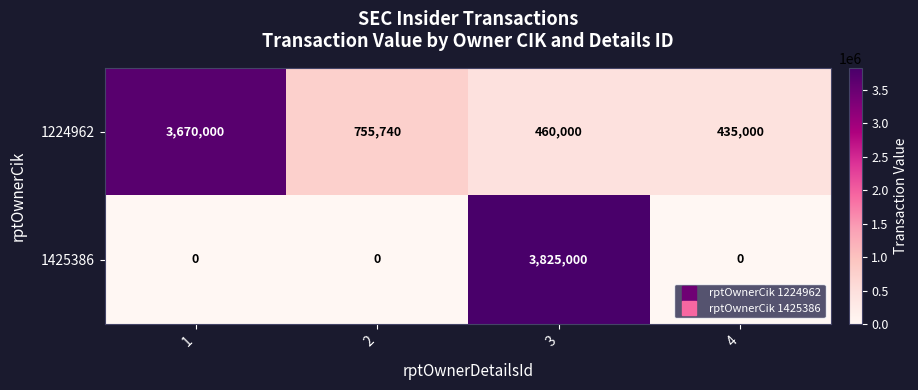

Reading left to right, transcribe all the data shown in this chart.

1224962: 1=3670000	2=755740	3=460000	4=435000
1425386: 1=0	2=0	3=3825000	4=0